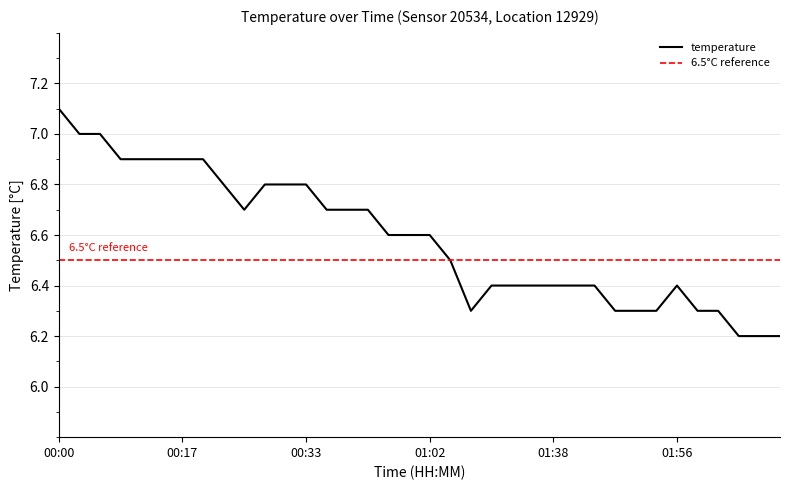

At which category does the chart reach its minimum across all series?

02:08